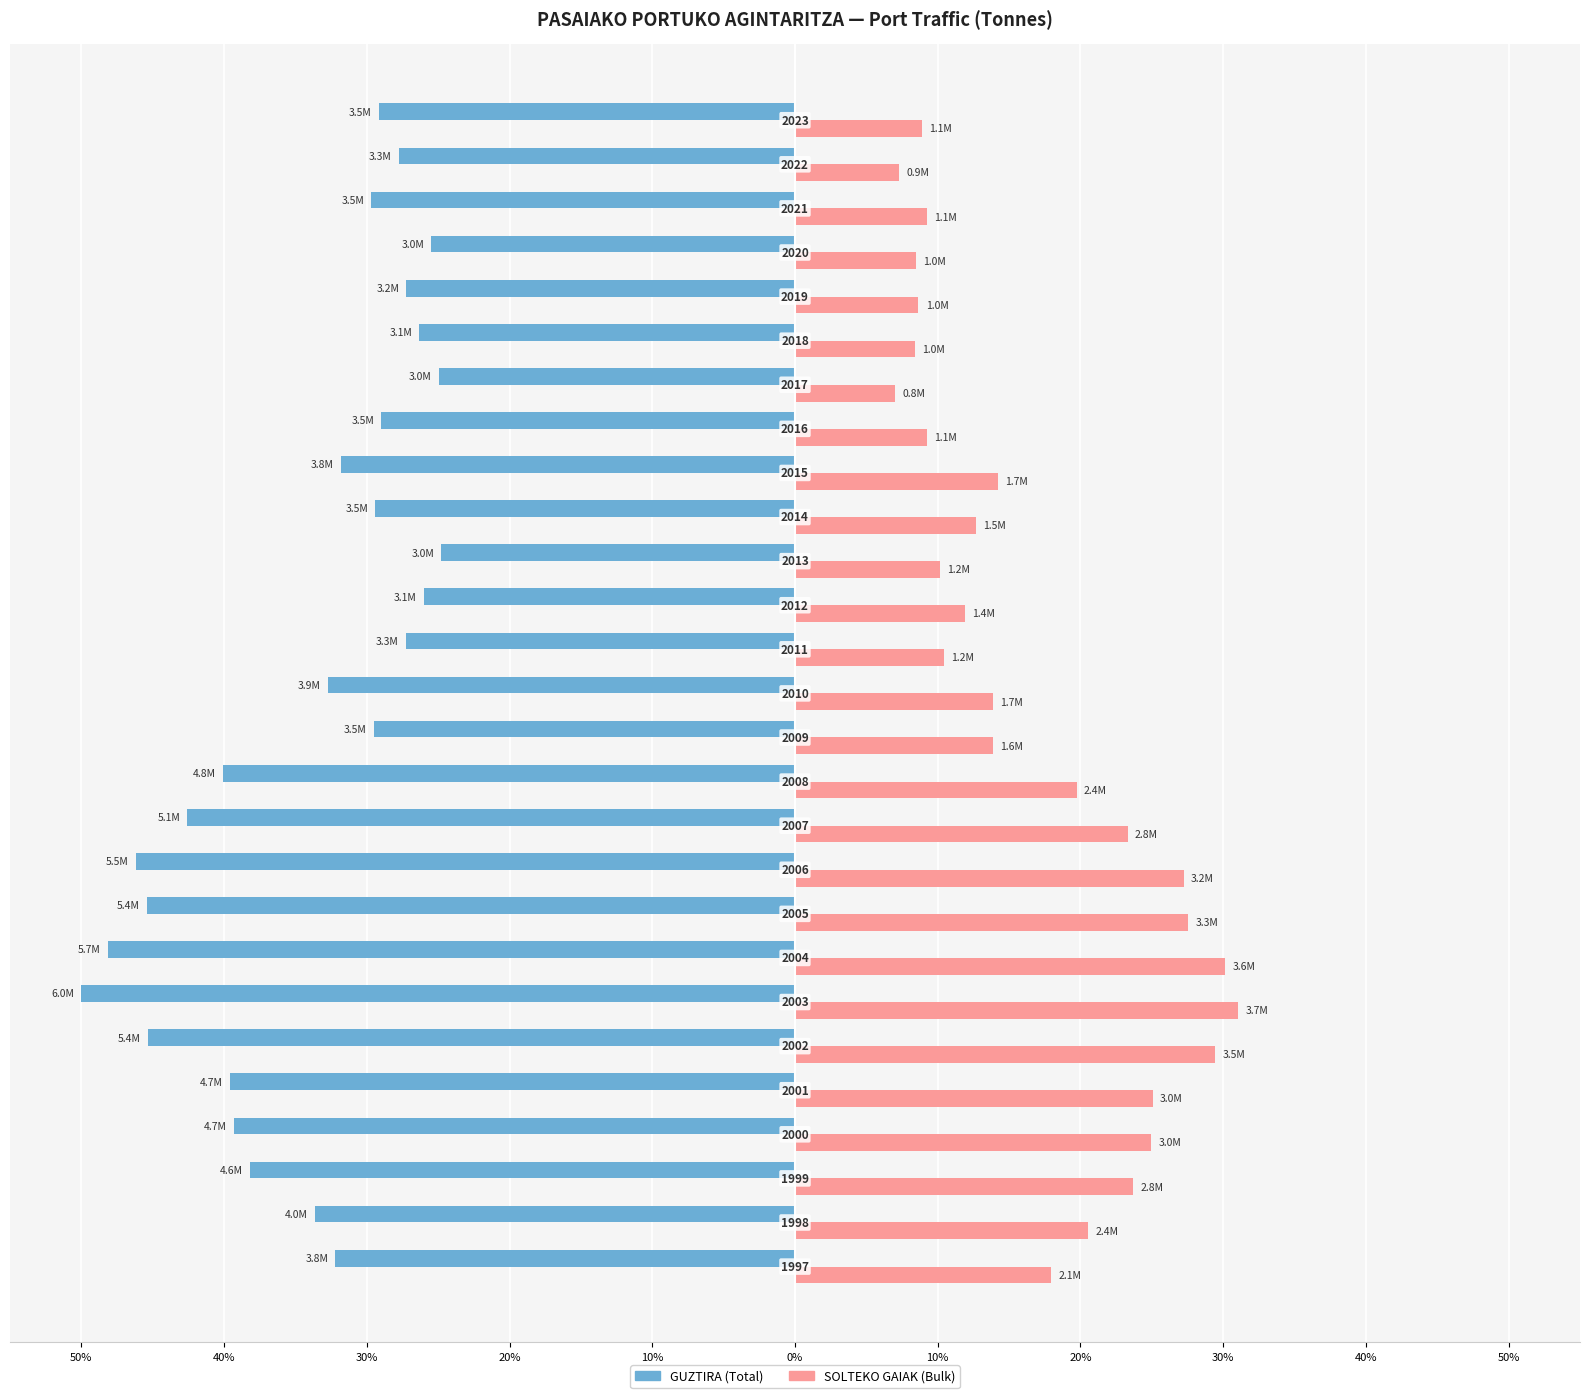

What is the greatest value displayed?

31.1